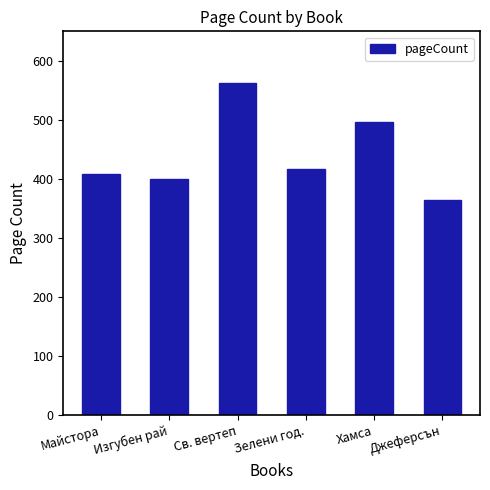

What is the approximate value at Св. вертеп, to the nearest 50?

550